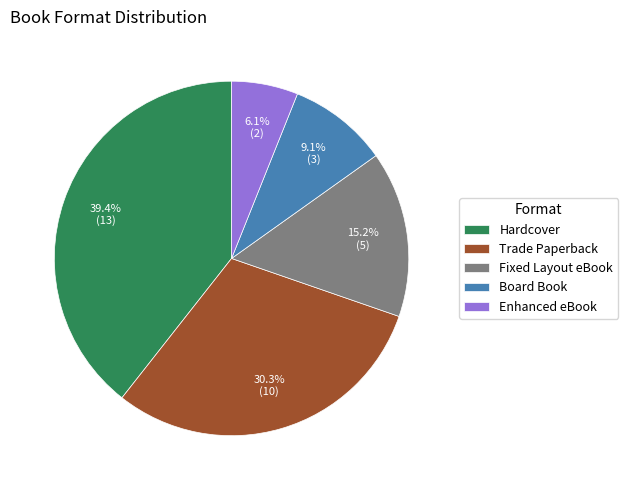

Rank the categories by value from highest to lowest.

Hardcover, Trade Paperback, Fixed Layout eBook, Board Book, Enhanced eBook